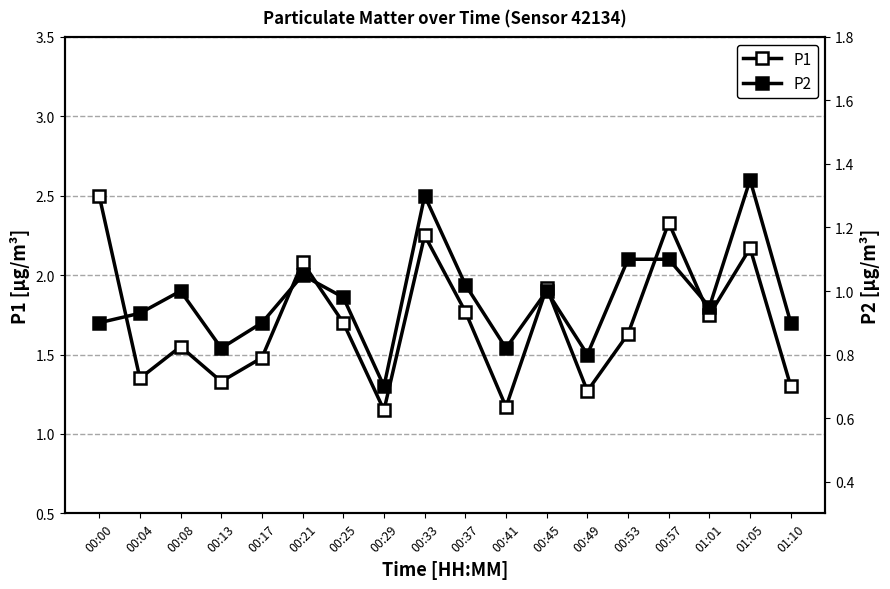

Reading left to right, extract all data points from this chart.

P1: 00:00=2.5	00:04=1.4	00:08=1.6	00:13=1.3	00:17=1.5	00:21=2.1	00:25=1.7	00:29=1.1	00:33=2.2	00:37=1.8	00:41=1.2	00:45=1.9	00:49=1.3	00:53=1.6	00:57=2.3	01:01=1.8	01:05=2.2	01:10=1.3
P2: 00:00=0.9	00:04=0.9	00:08=1.0	00:13=0.8	00:17=0.9	00:21=1.1	00:25=1.0	00:29=0.7	00:33=1.3	00:37=1.0	00:41=0.8	00:45=1.0	00:49=0.8	00:53=1.1	00:57=1.1	01:01=0.9	01:05=1.4	01:10=0.9